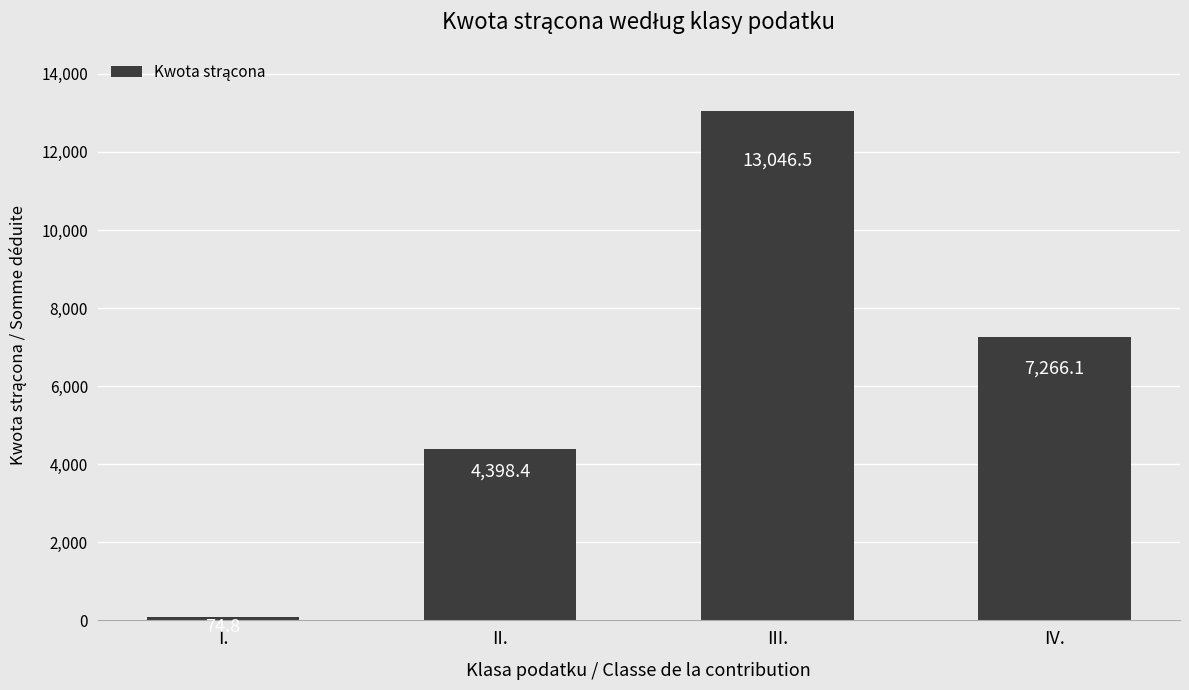

How many bars are there in total?

4